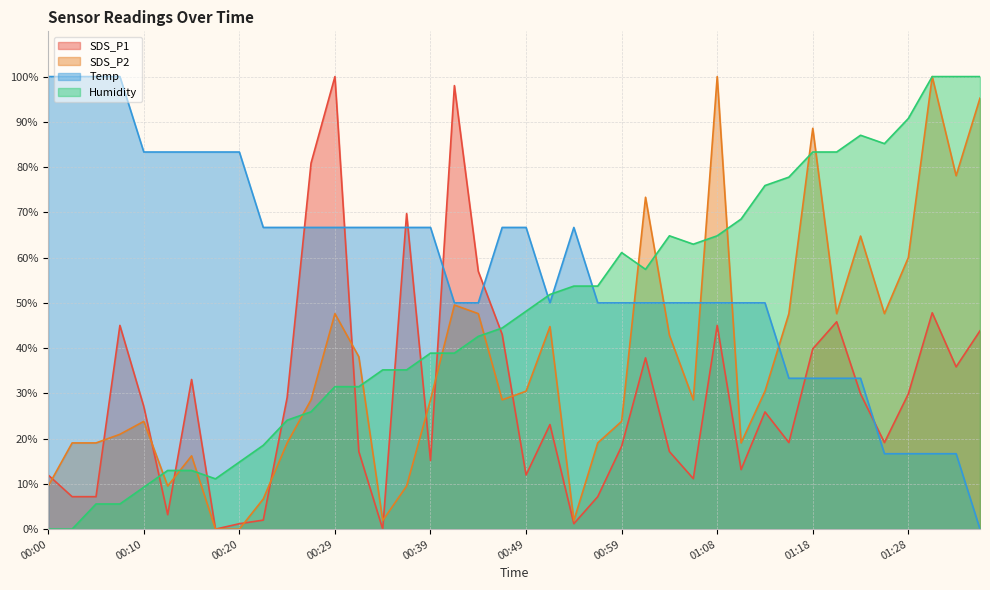

True or false: SDS_P2 has more than 0 points higher than both neighbors.

True